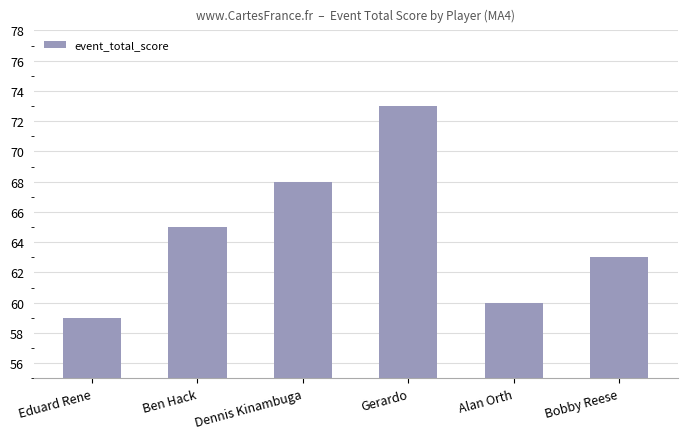

The chart shows a value of 88 at Eduard Rene. True or false?

False